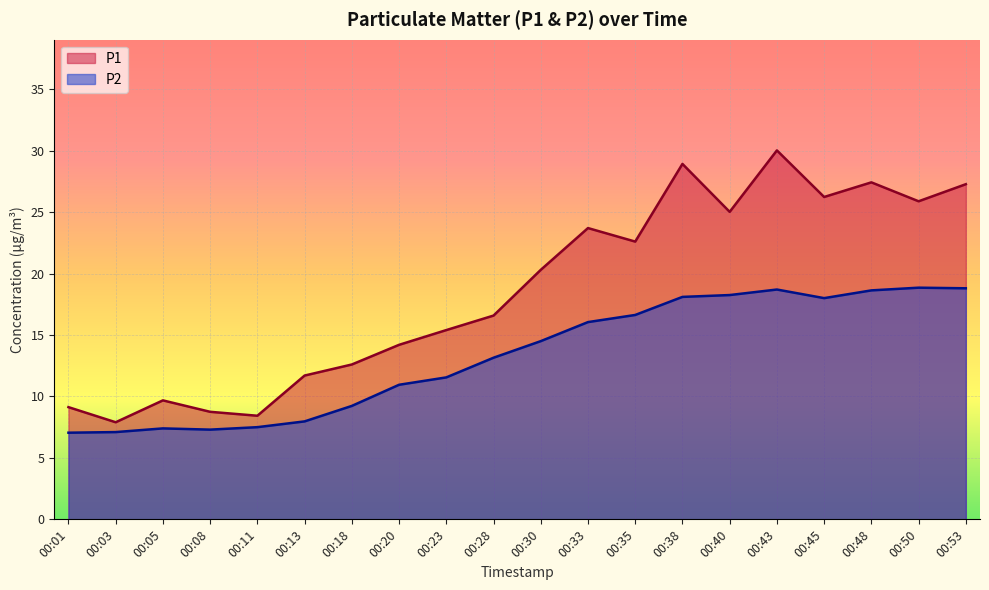

Where is P1 nearest to the value 18?

00:28